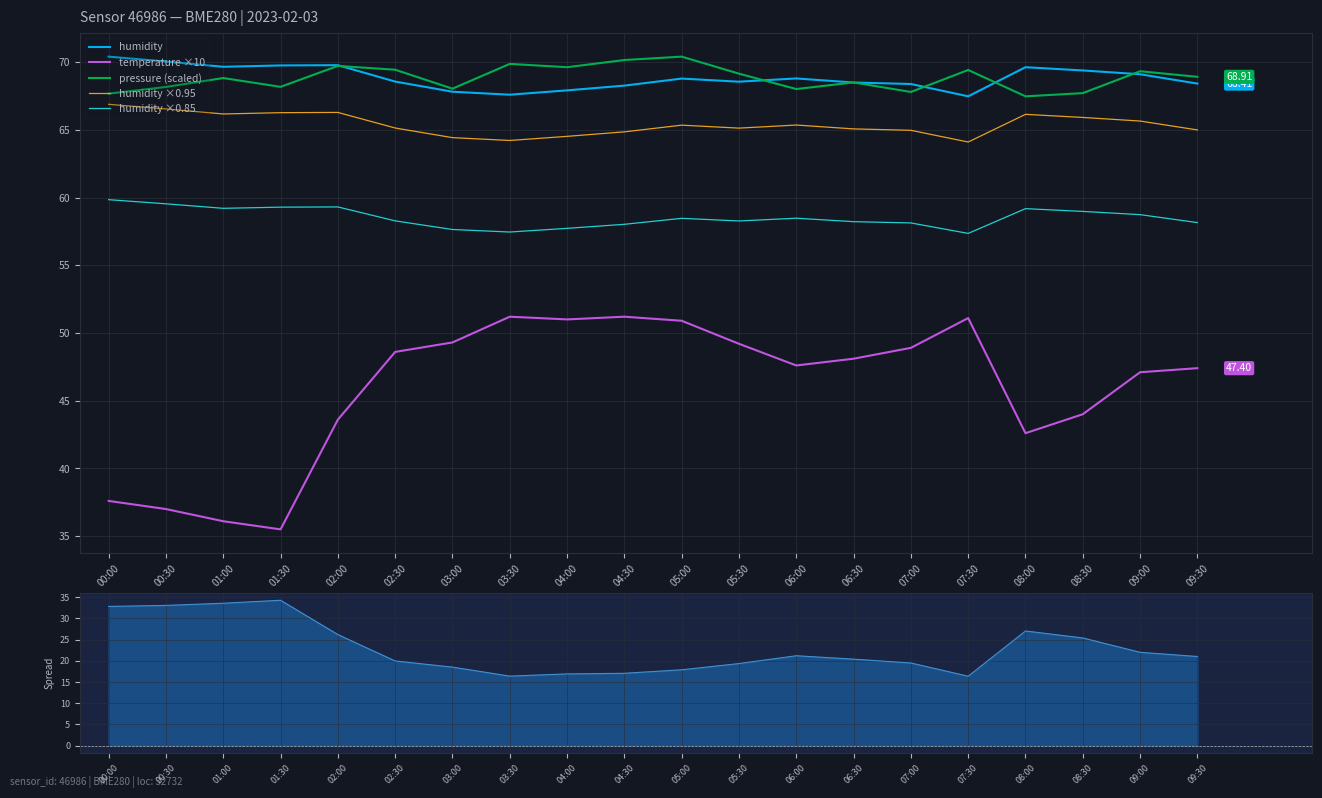

Is it true that humidity equals 39.1 at 05:30?

False